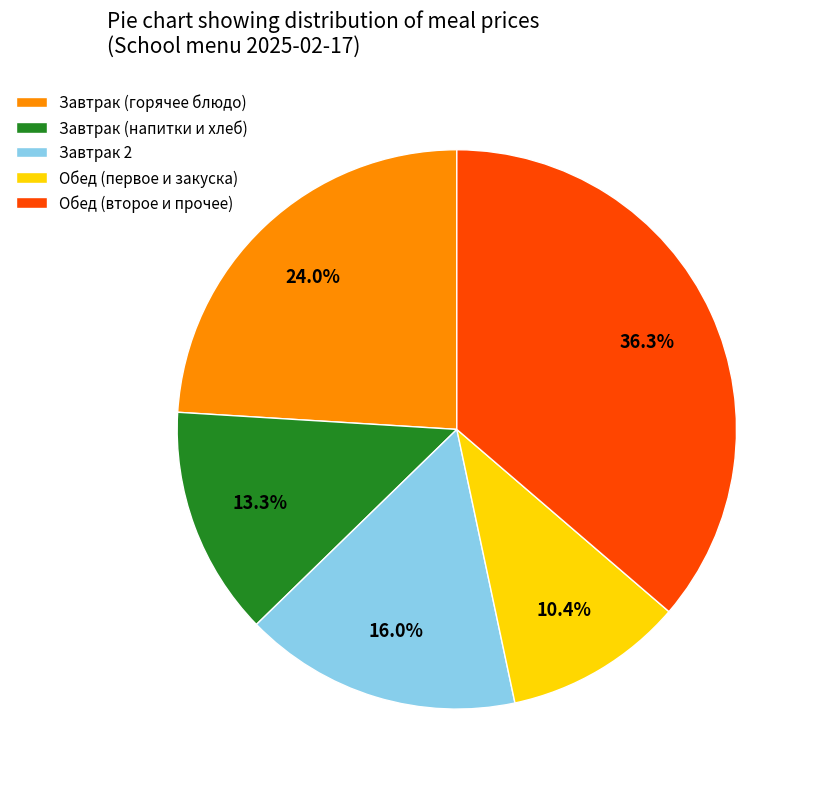

Approximately how many times larger is the value at Обед (первое и закуска) compared to Обед (второе и прочее)?

0.3